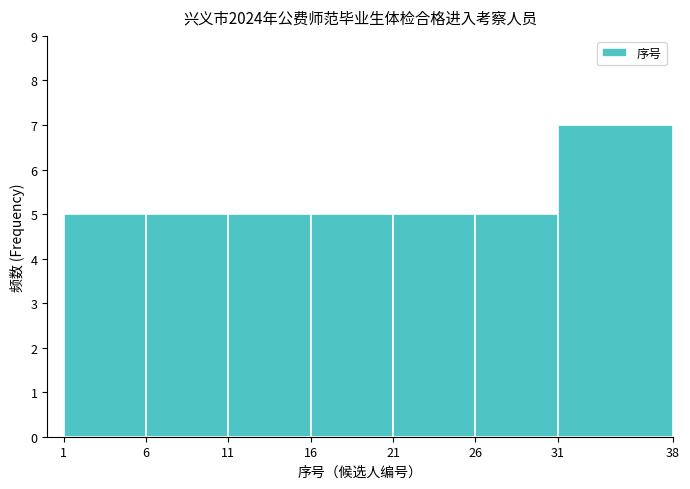

Over which range of the x-axis is the bar tallest?

31 to 38